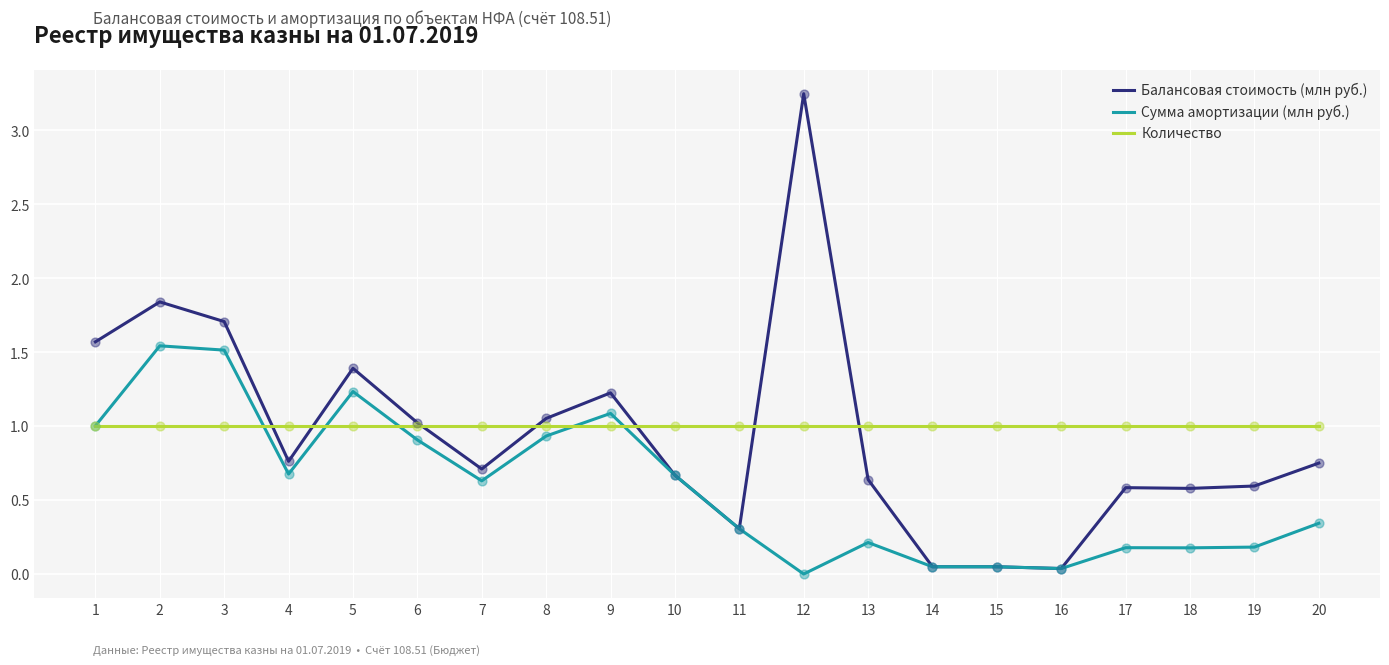

At which category is the sum across all series the highest?

2